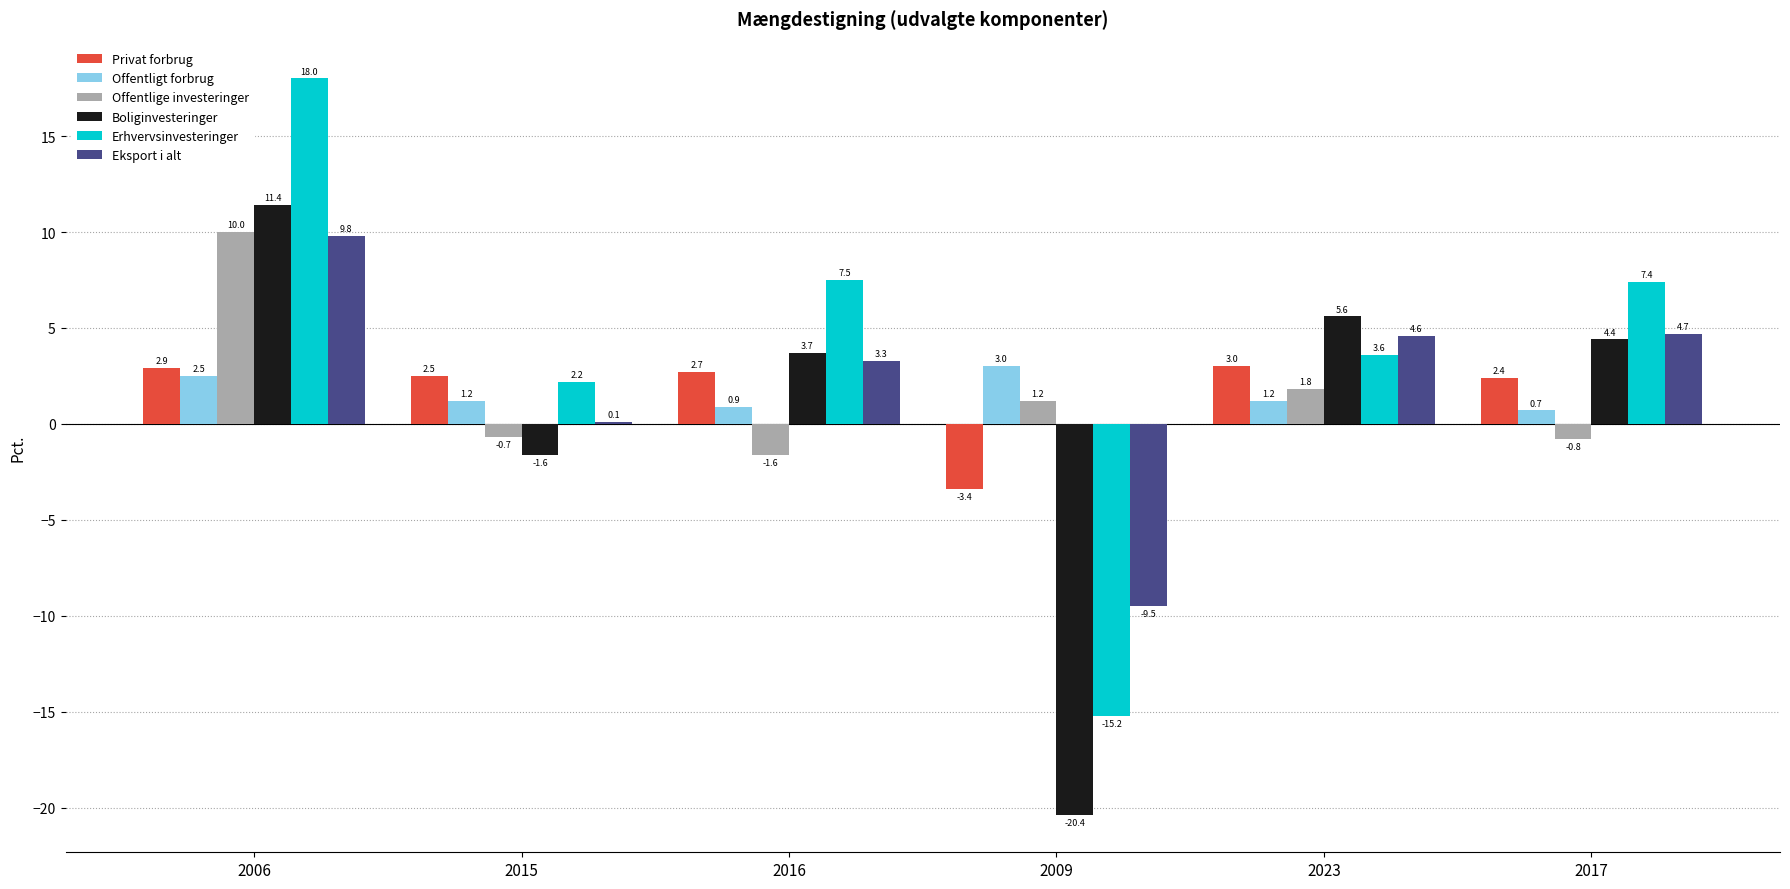

The Offentligt forbrug series shows 1.2 at 2015. True or false?

True